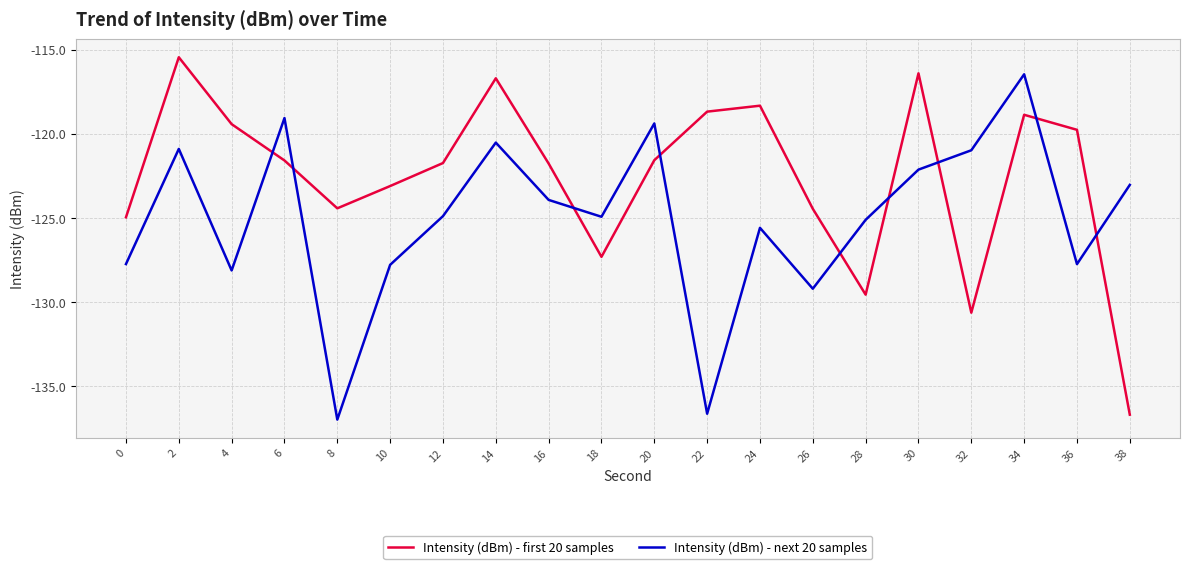

What is the spread (max minus min) of values at 6?

2.5